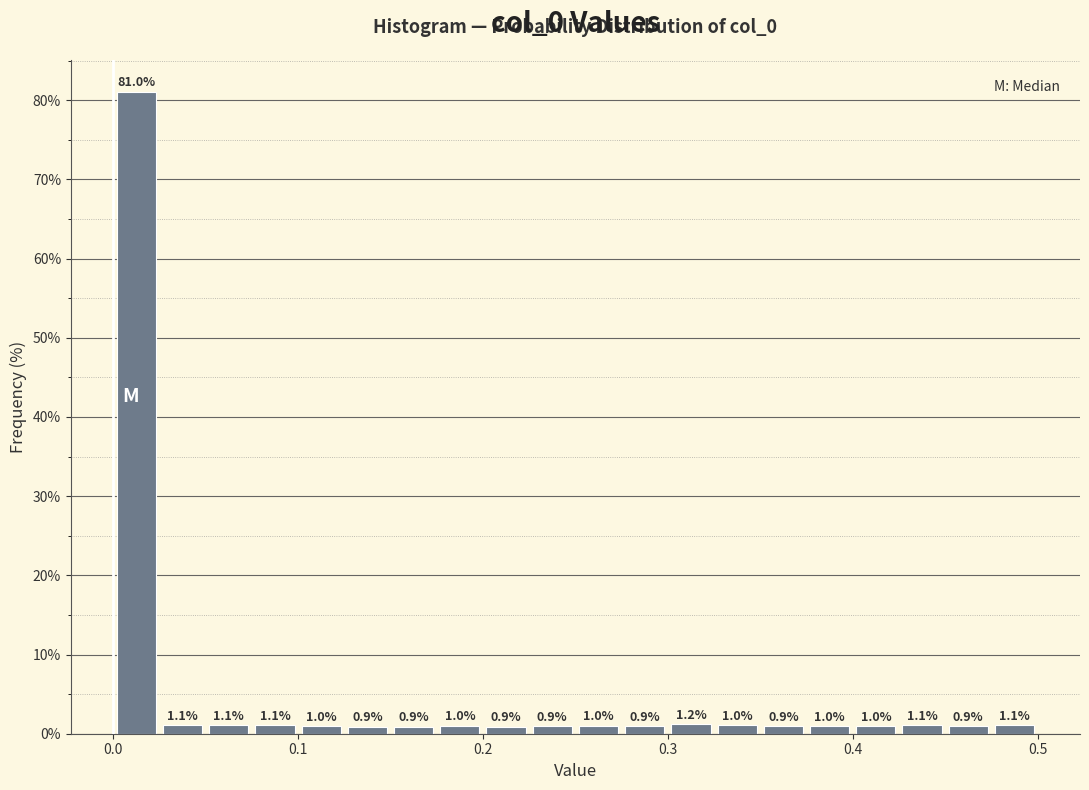

Read against the x-axis, roughly where is the centre of the tallest bar?

0.01